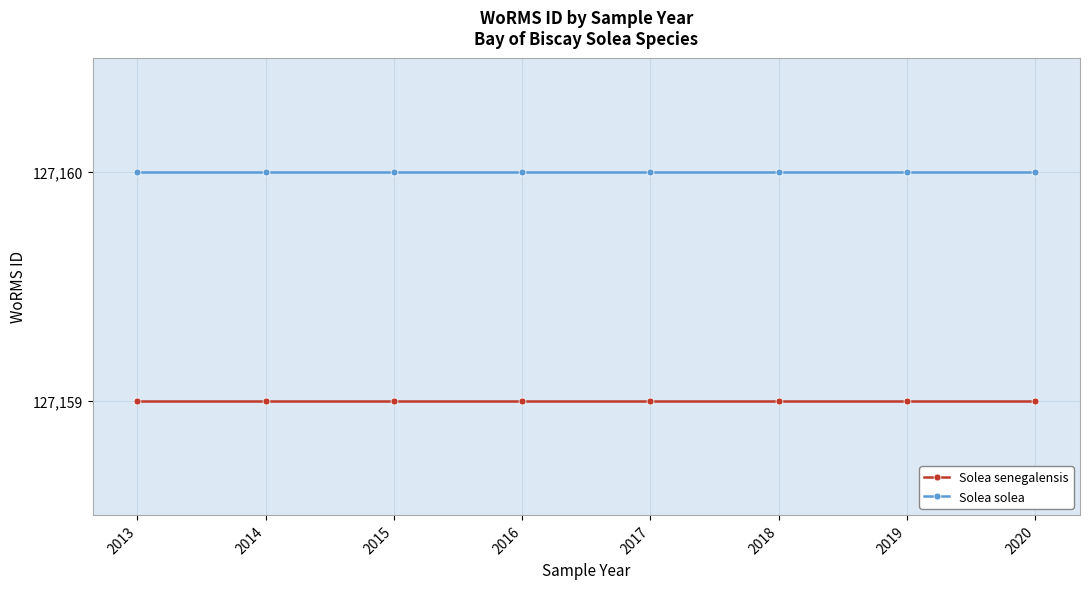

At 2018, list the series in order from smallest to largest.

Solea senegalensis, Solea solea